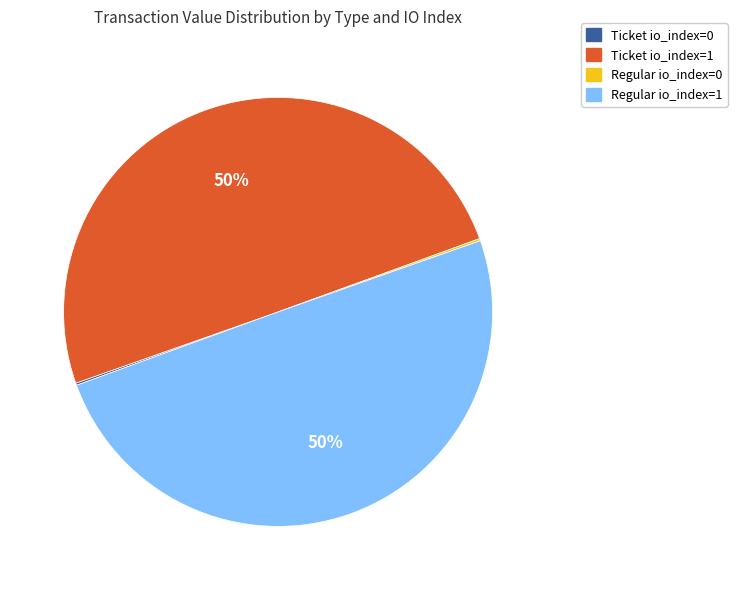

To the nearest percent, what is the average slice percentage?

25%